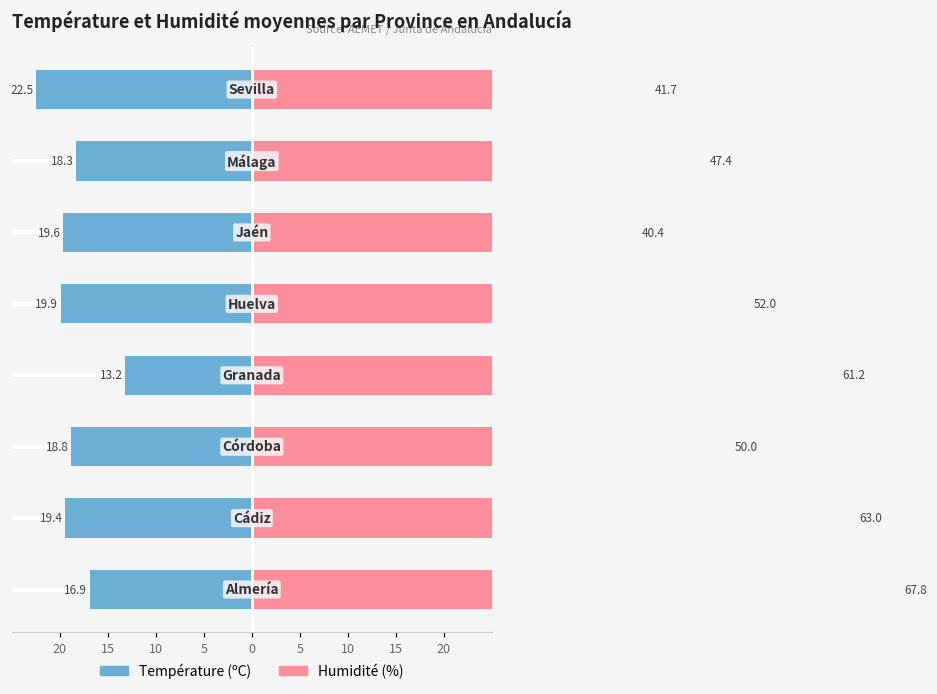

Reading right to left, list all the values displayed in this chart.

Température (ºC): 15=-22.5	10=-18.3	5=-19.6	0=-19.9	5=-13.2	10=-18.8	15=-19.4	20=-16.9
Humidité (%): 15=41.7	10=47.4	5=40.4	0=52.0	5=61.2	10=50.0	15=63.0	20=67.8